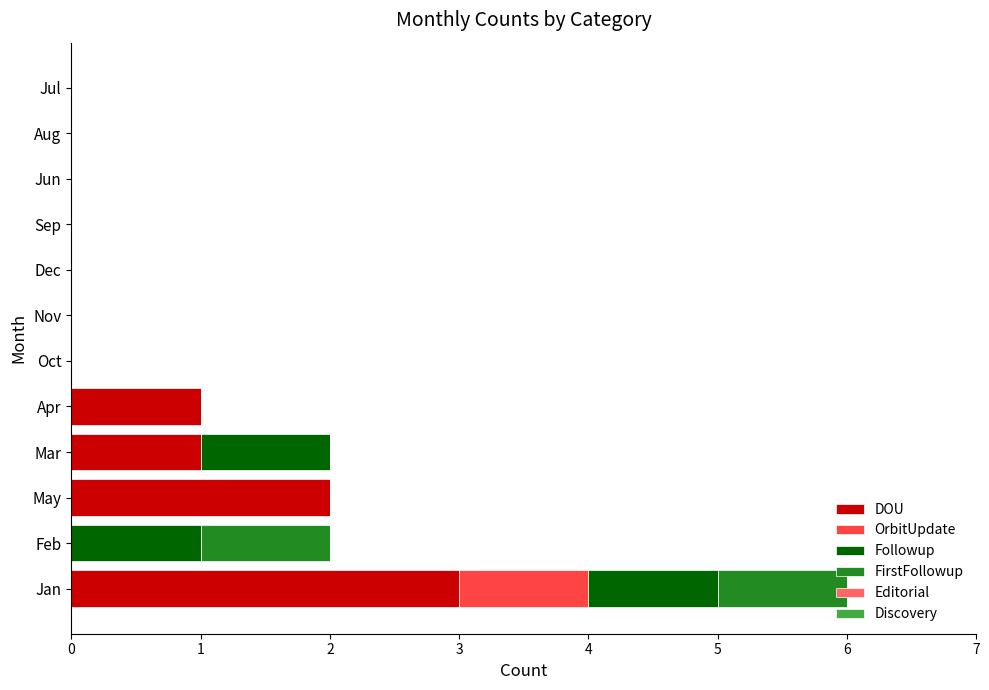

What is the highest value of the DOU series?

3